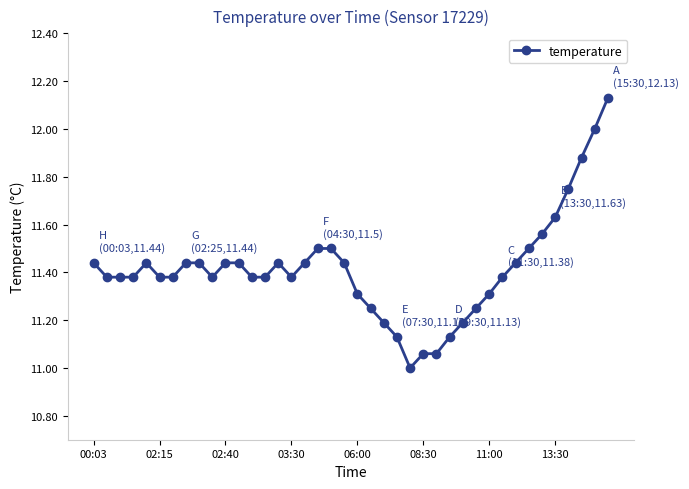

What is the difference between the maximum and minimum values?

1.1